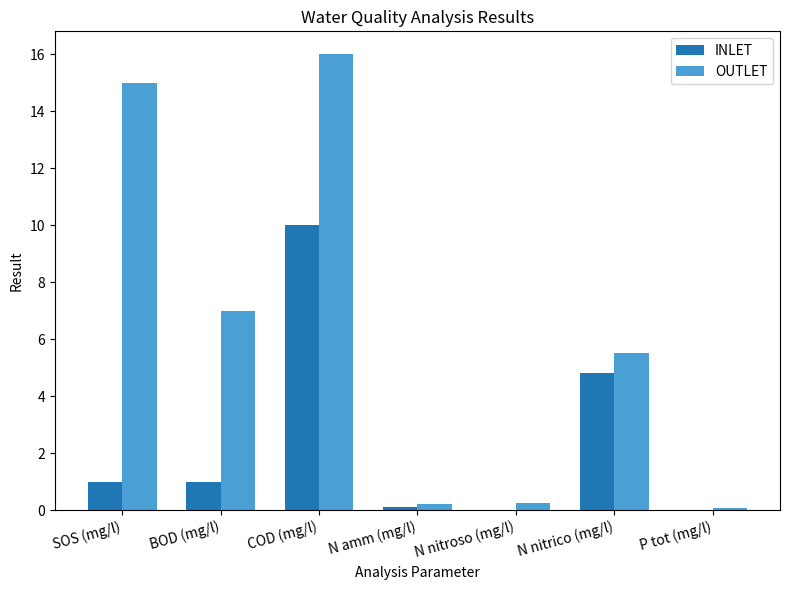

How many categories are shown in the chart?

7